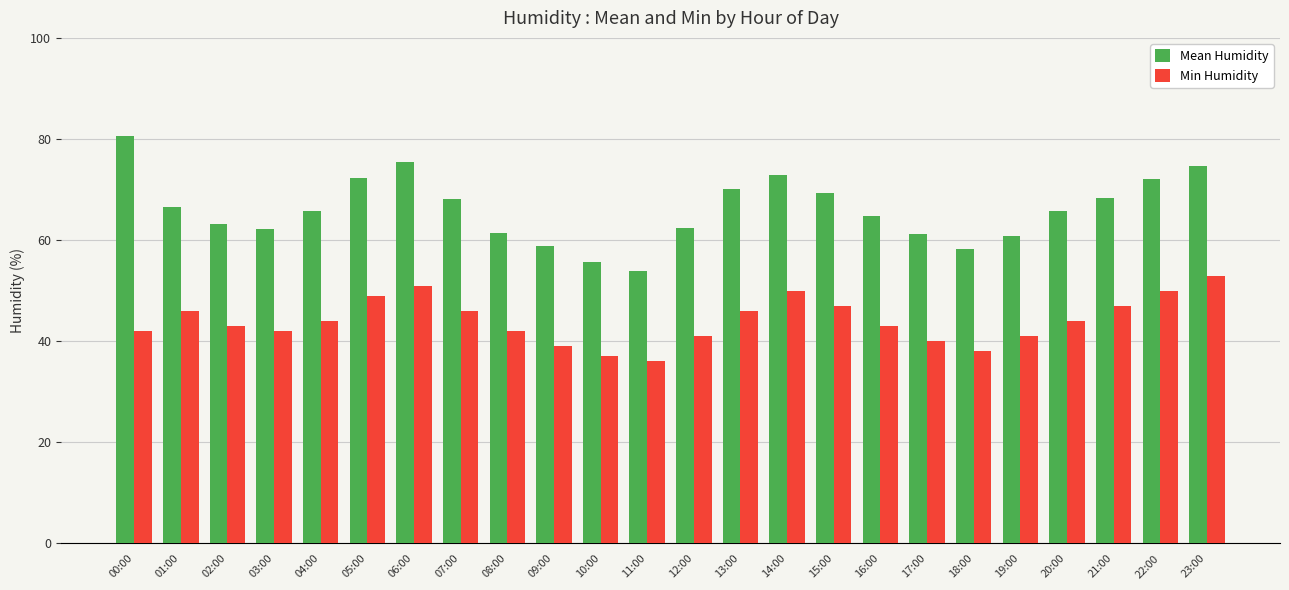

Is the value of Min Humidity at 20:00 greater than the value of Mean Humidity at 06:00?

No